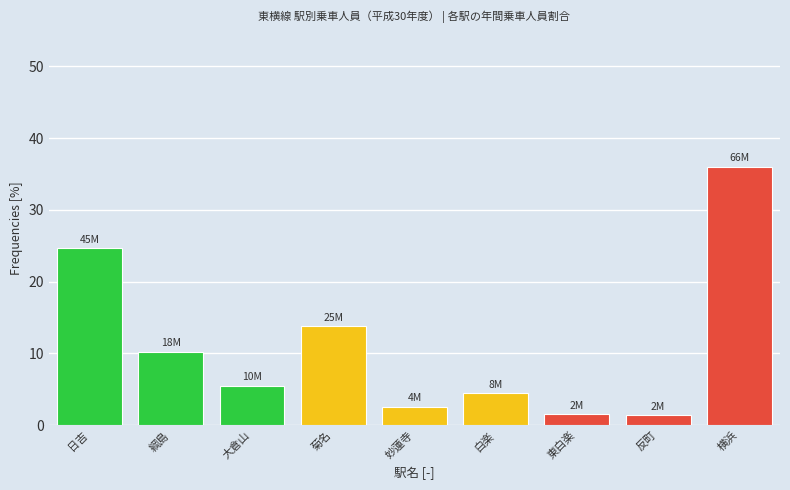

What position from the left is 妙蓮寺?

5